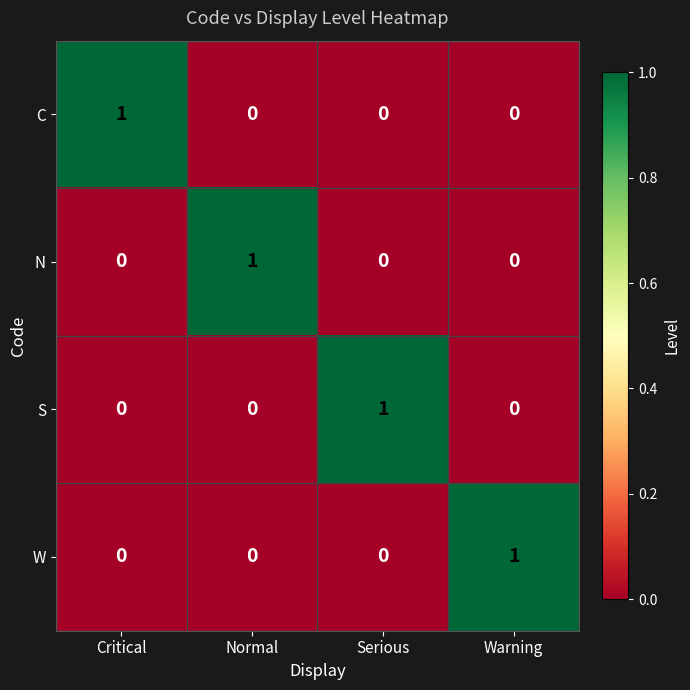

Reading right to left, extract all data points from this chart.

C: 0	0	0	1
N: 0	0	1	0
S: 0	1	0	0
W: 1	0	0	0